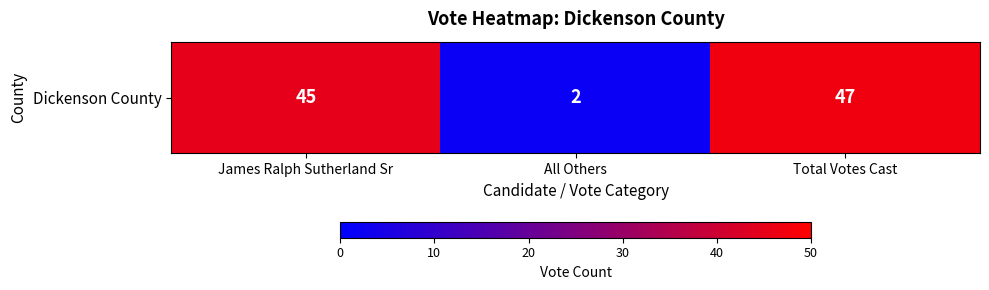

The chart shows a value of 47 at Total Votes Cast. True or false?

True